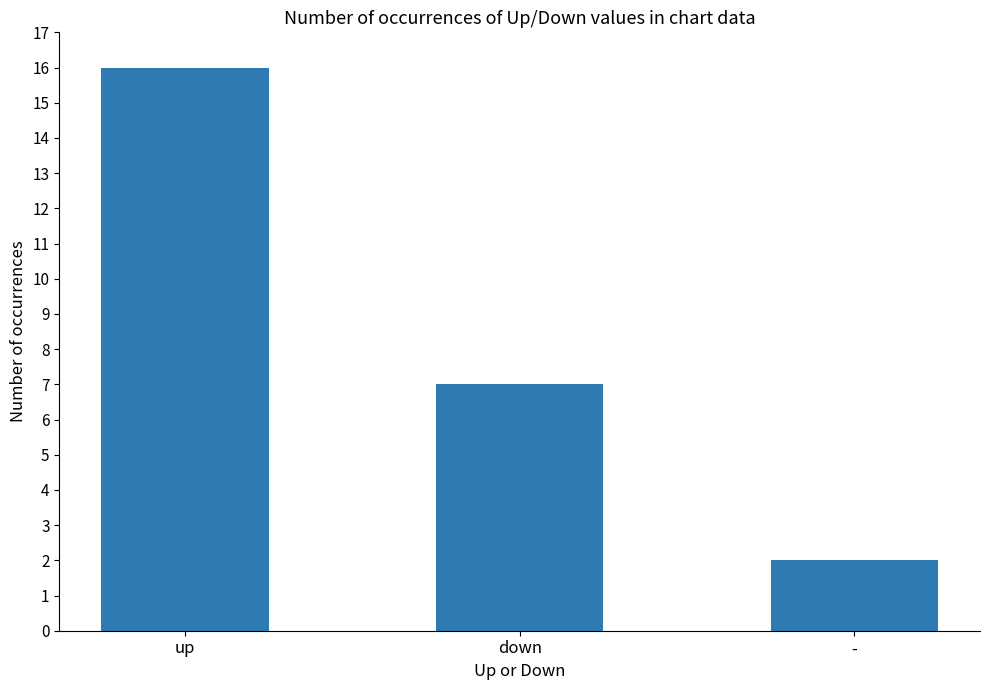

What is the difference between the values at - and down?

5